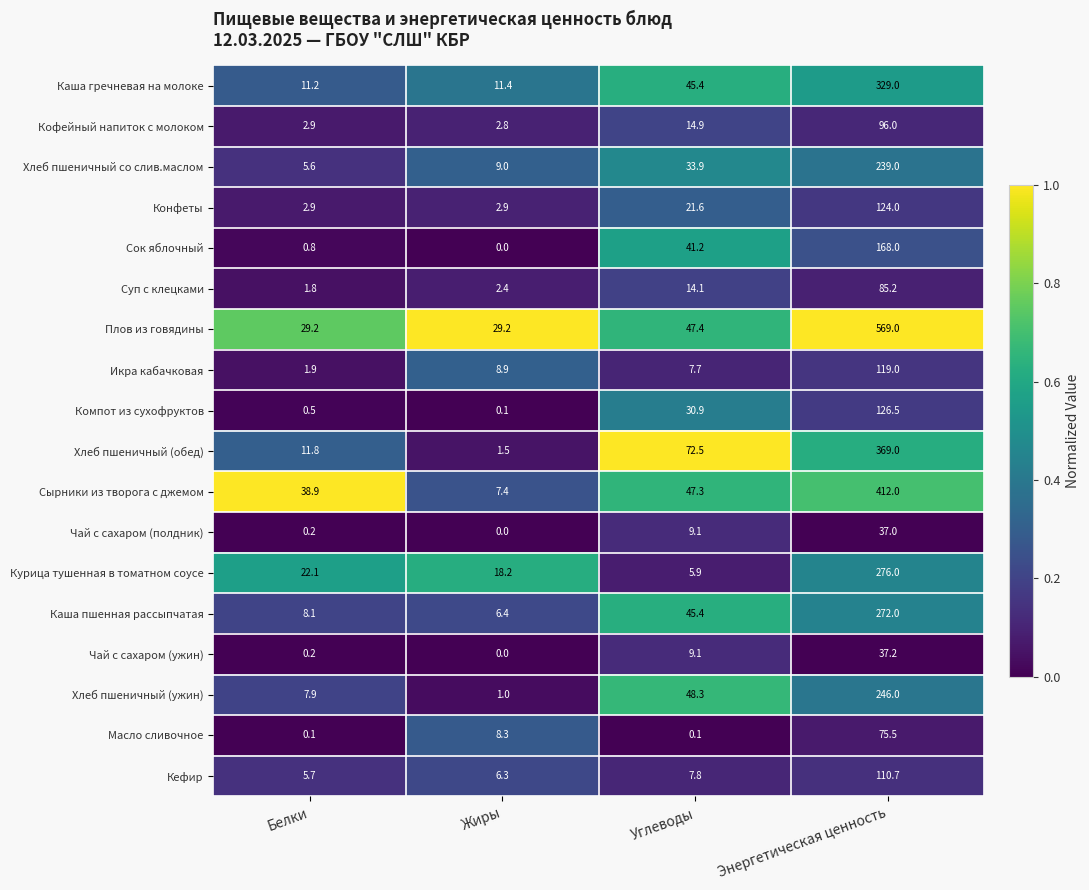

At which label is Хлеб пшеничный со слив.маслом closest to 122?

Углеводы